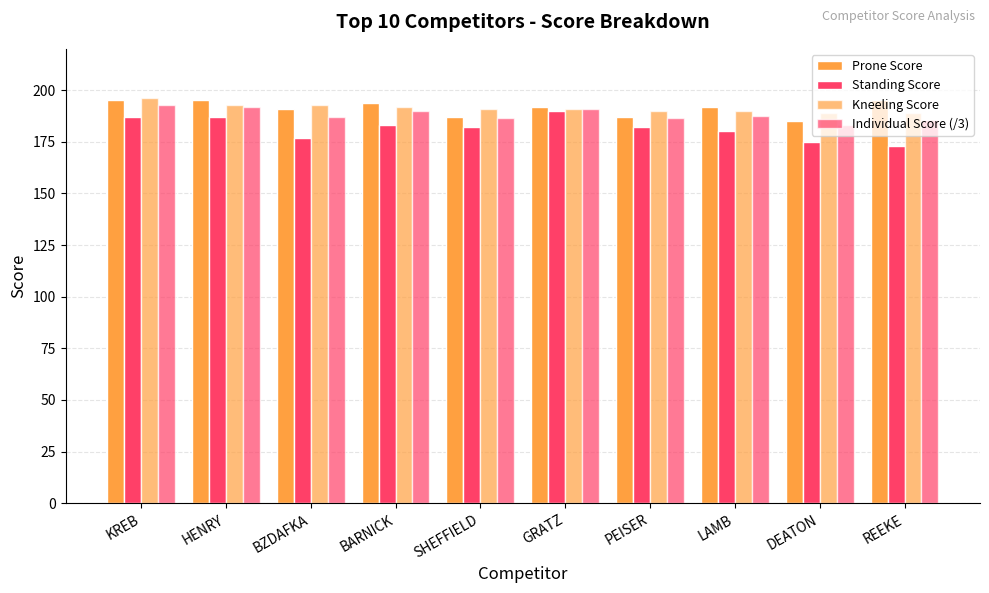

At how many categories does at least one series exceed 186?

10